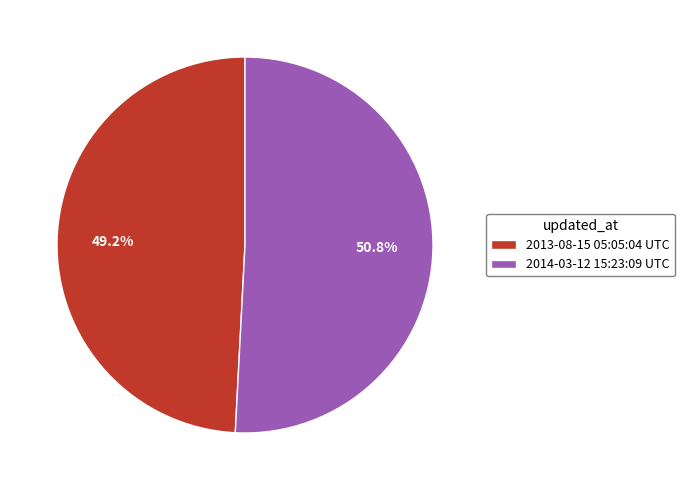

True or false: 2014-03-12 15:23:09 UTC accounts for 39% of the total.

False